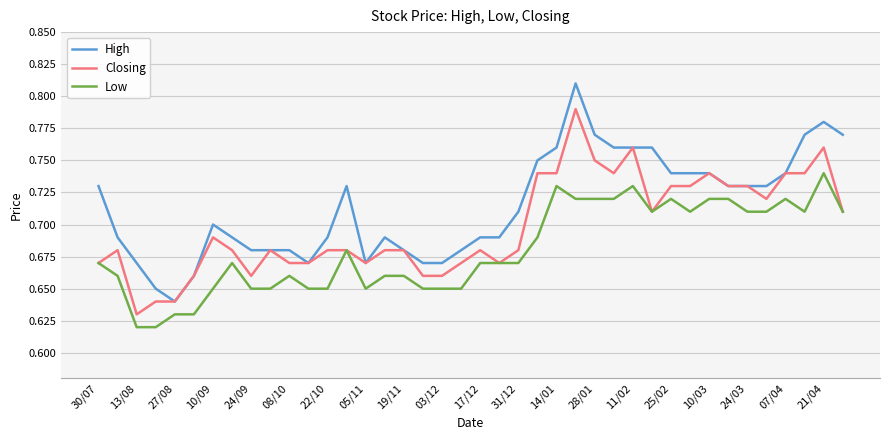

List the series in order of their overall mean, lowest first.

Low, Closing, High